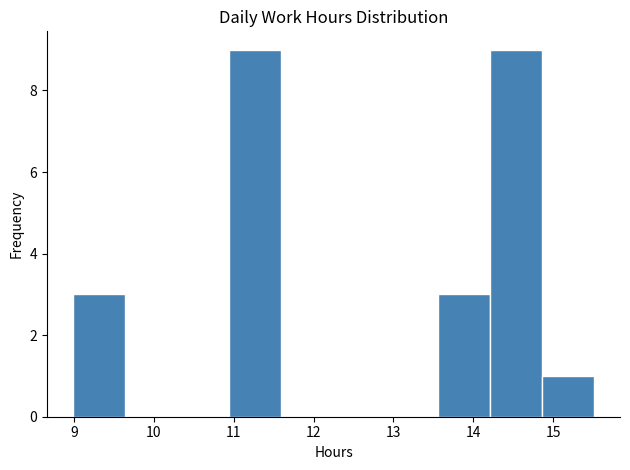

What is the height of the bar covering 10.9 to 11.6 on the x-axis? Neither the bar edges nor the heights are printed on the chart, so give them approximately, as read against the axes.

9